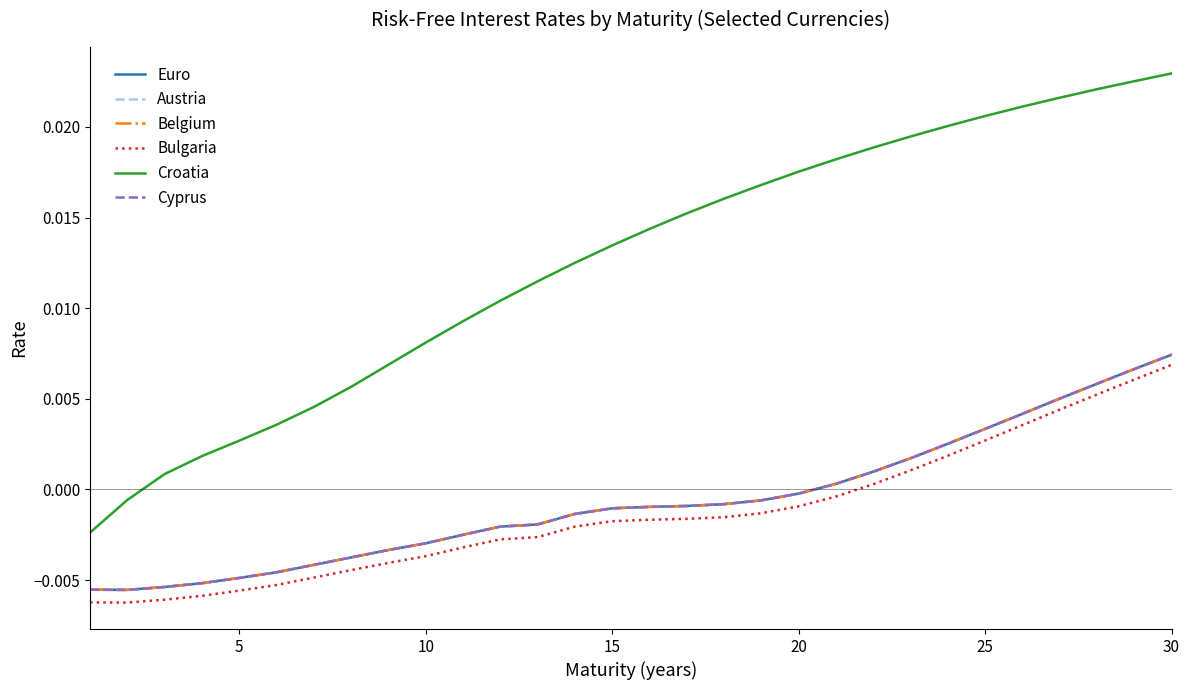

Does the chart have visible grid lines?

No